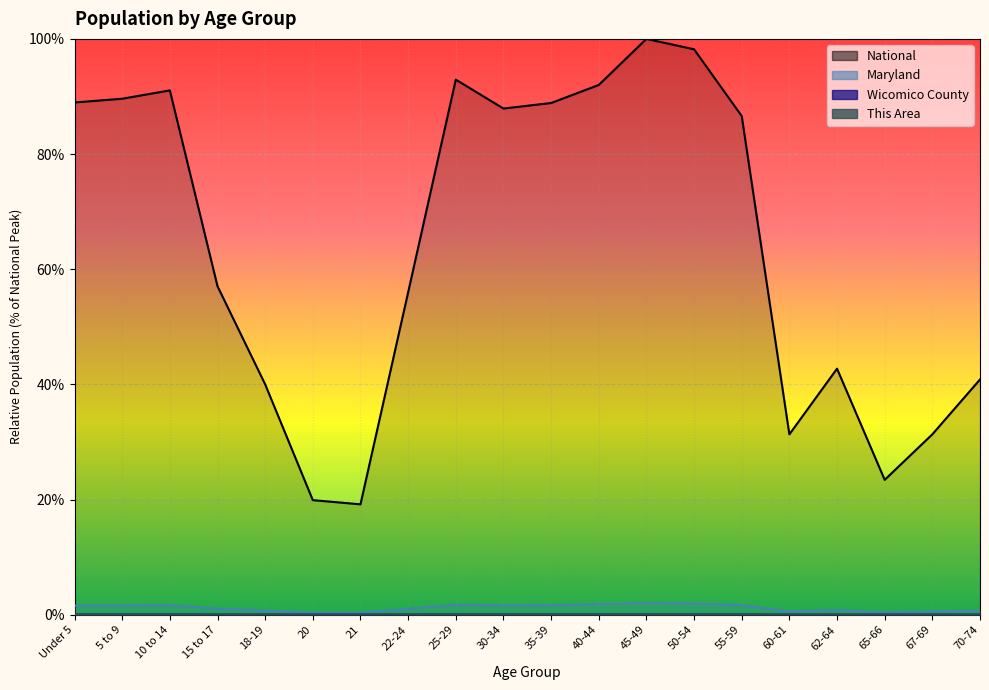

Which category has the lowest value across all series?

20